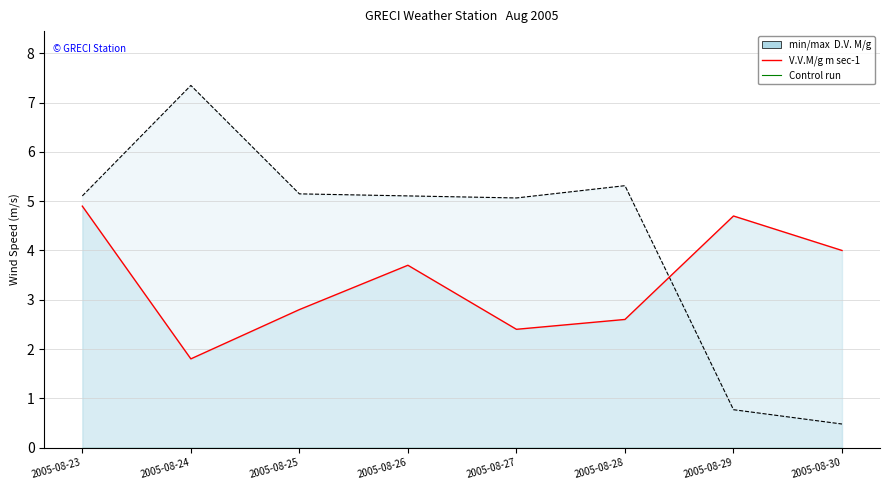

At which category does the chart reach its peak across all series?

2005-08-24